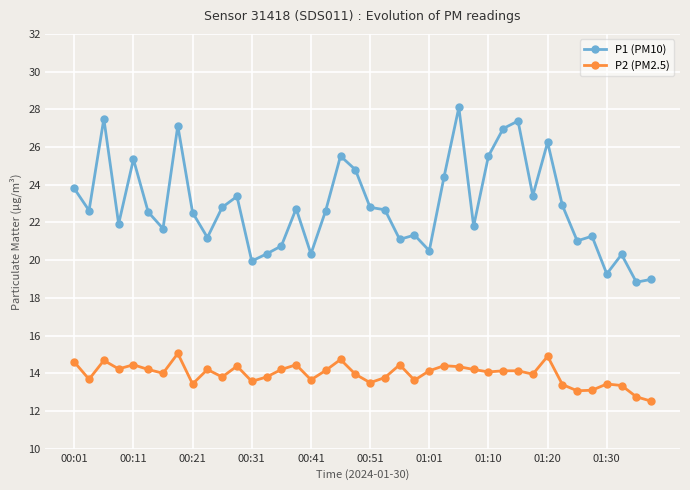

What is the difference between the maximum and minimum values in the P2 (PM2.5) series?

2.5